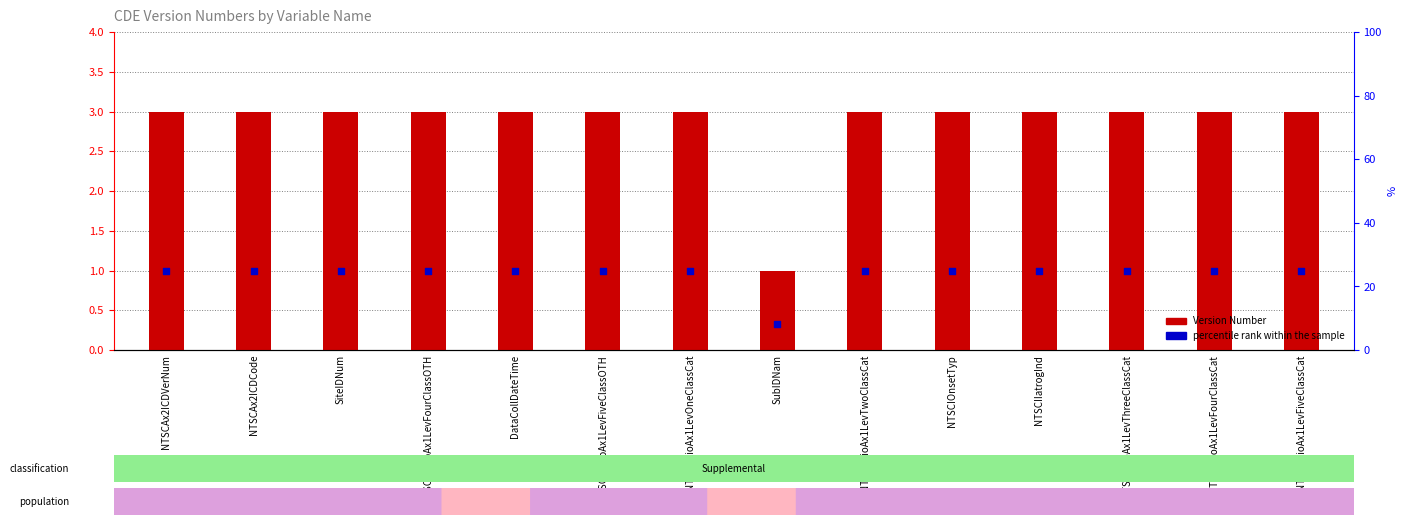

At which category is the sum across all series the highest?

NTSCAx2ICDVerNum